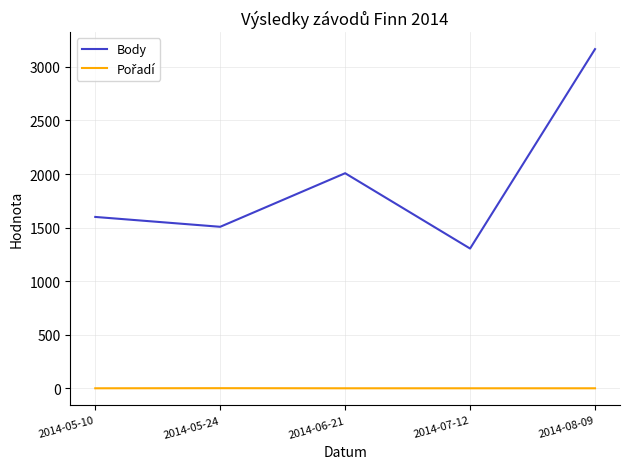

At which label is Body closest to 2235?

2014-06-21